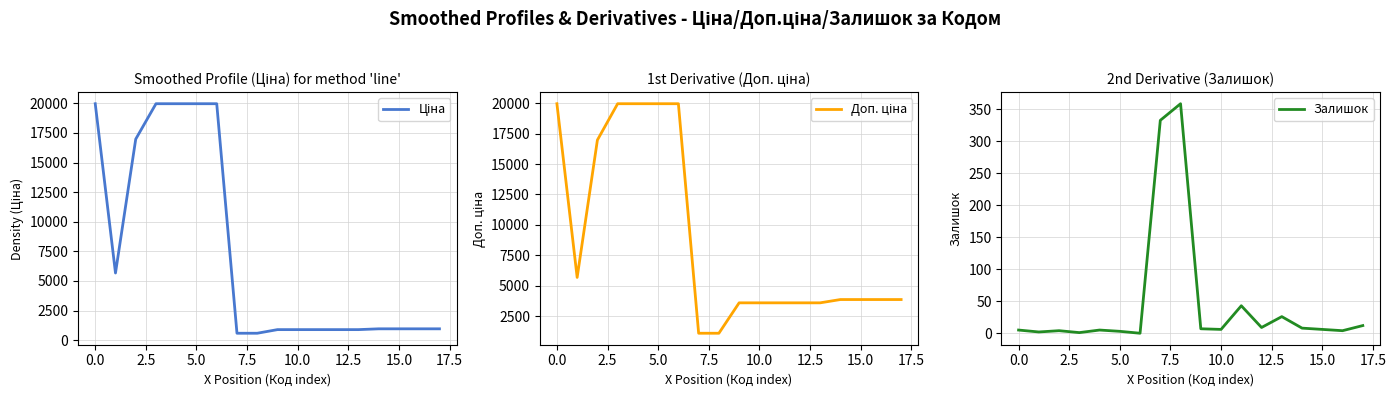

Rank the series at 15.0 from highest to lowest value.

Доп. ціна, Ціна, Залишок